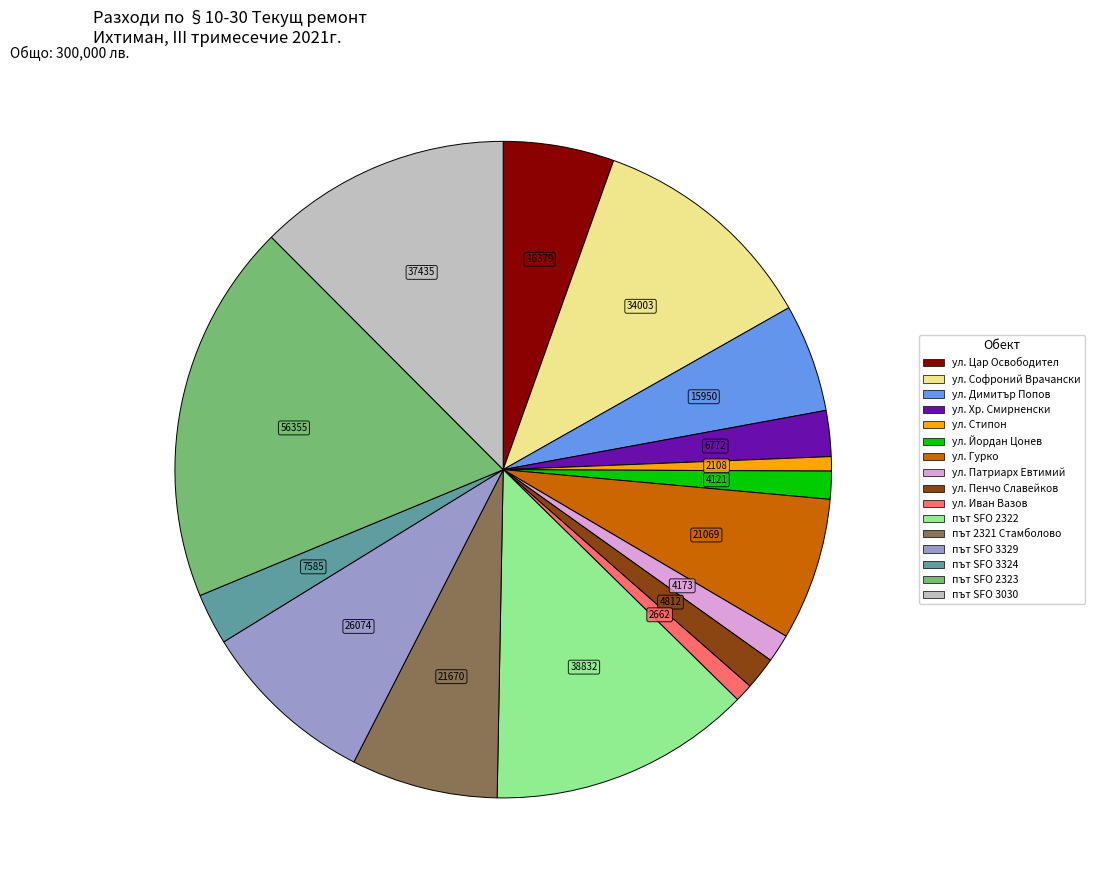

Which slice is the largest?

път SFO 2323